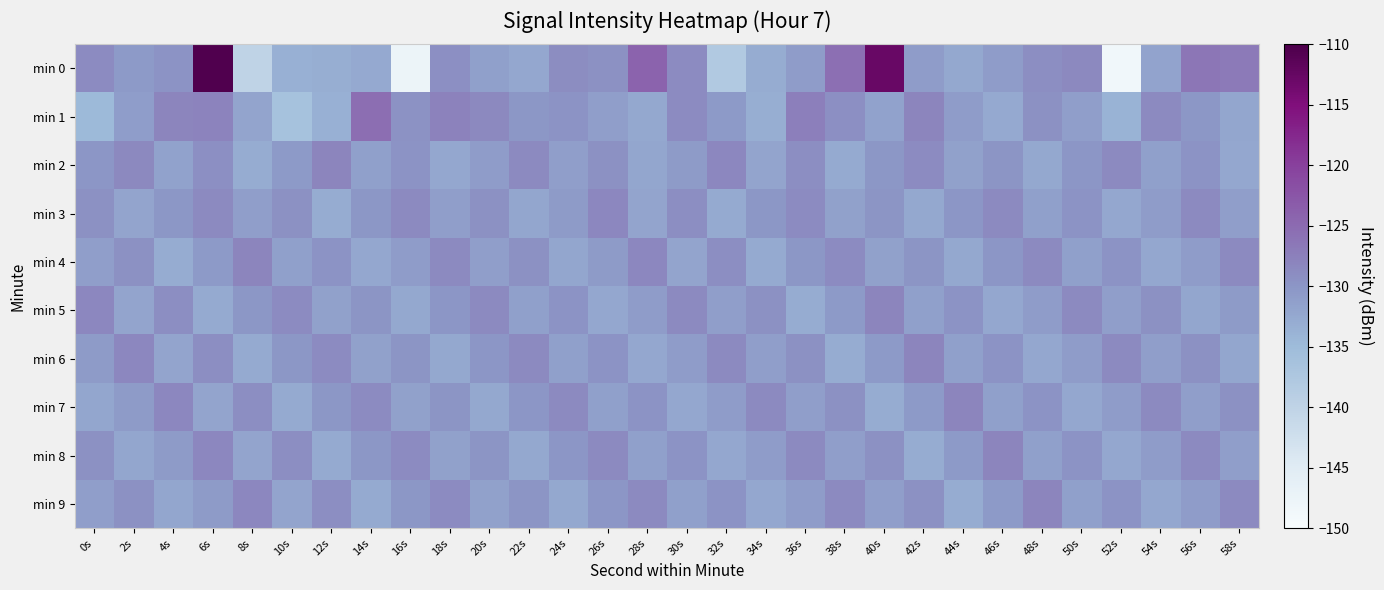

Rank the series by their maximum value, from lowest to highest.

min 3, min 2, min 4, min 5, min 6, min 7, min 8, min 9, min 1, min 0